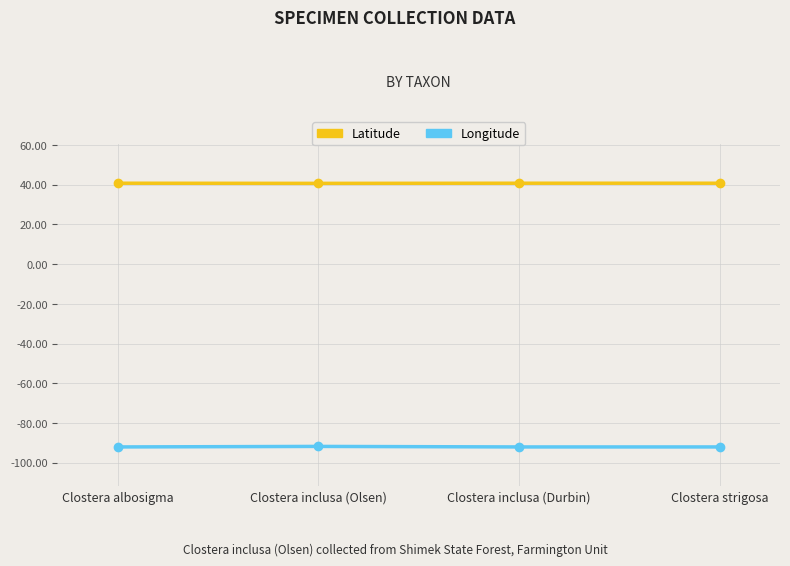

What is the difference between the maximum and second lowest values in the Longitude series?

0.3